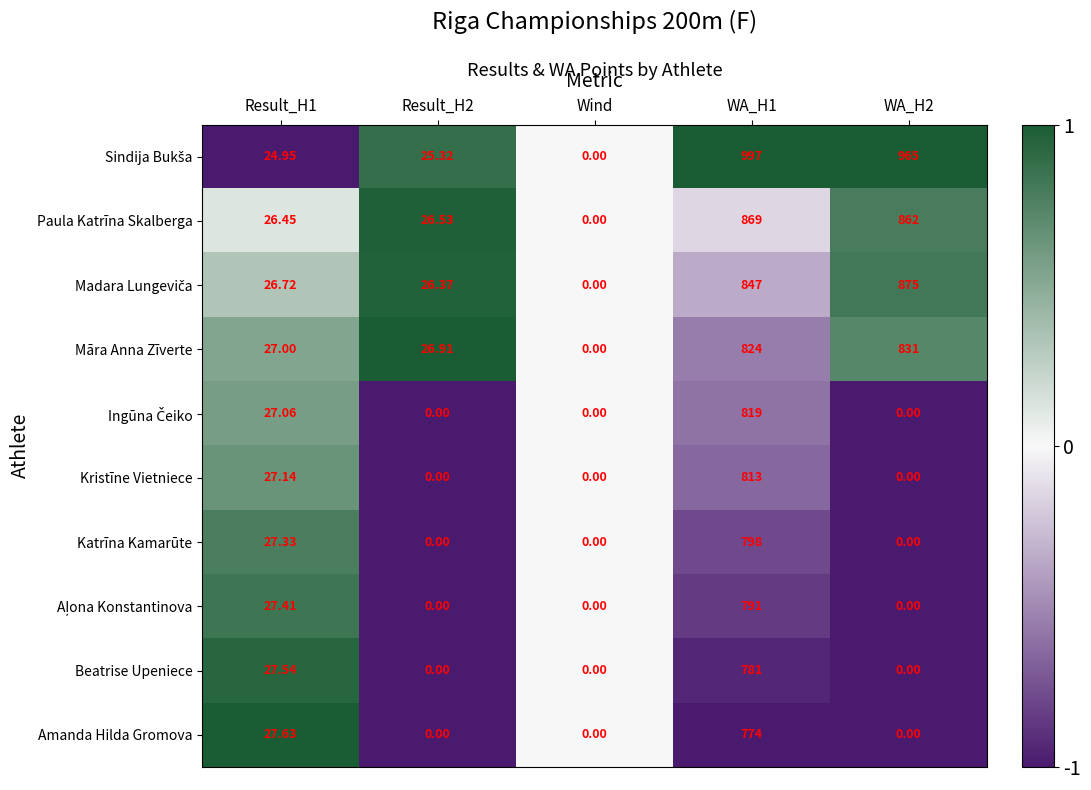

At which label does Māra Anna Zīverte reach its minimum?

Wind